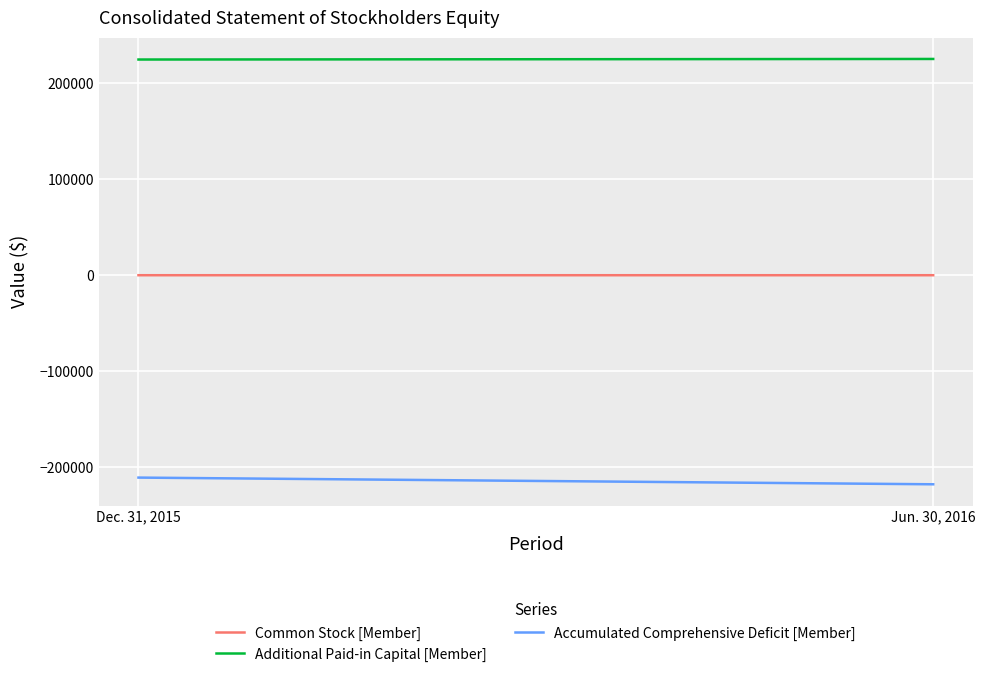

The value of Common Stock [Member] at Jun. 30, 2016 is 78. True or false?

False